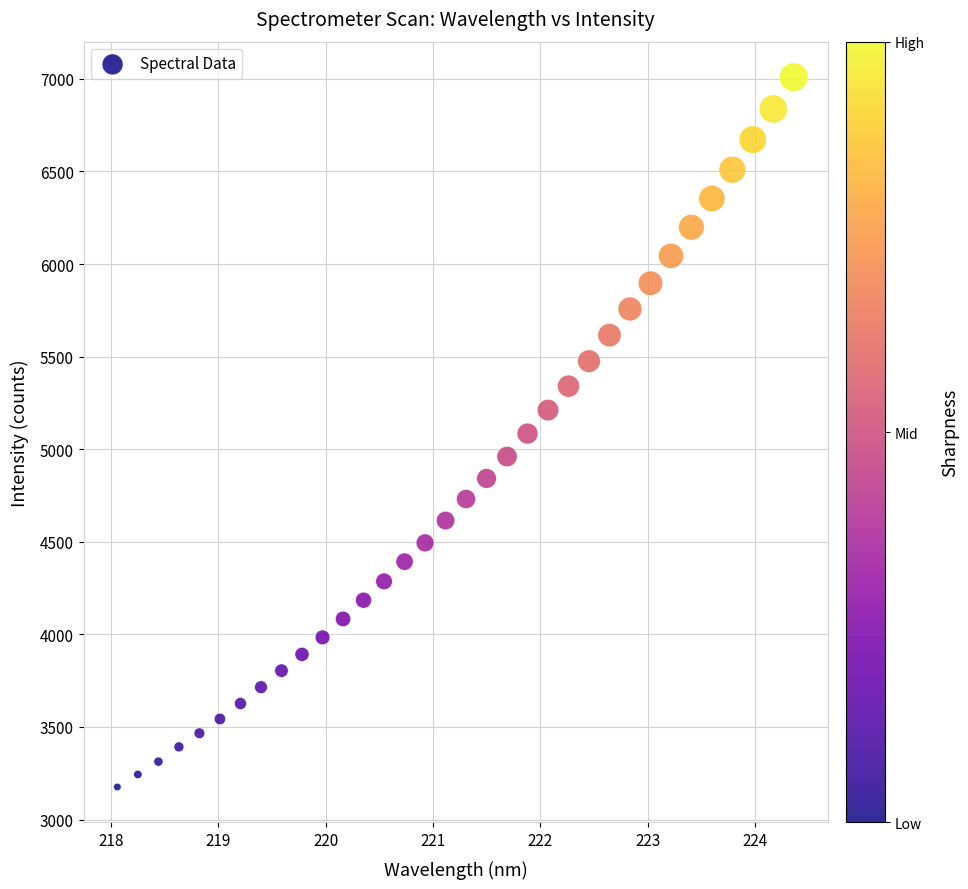

What is the range of Y values (max minus min)?

3833.2